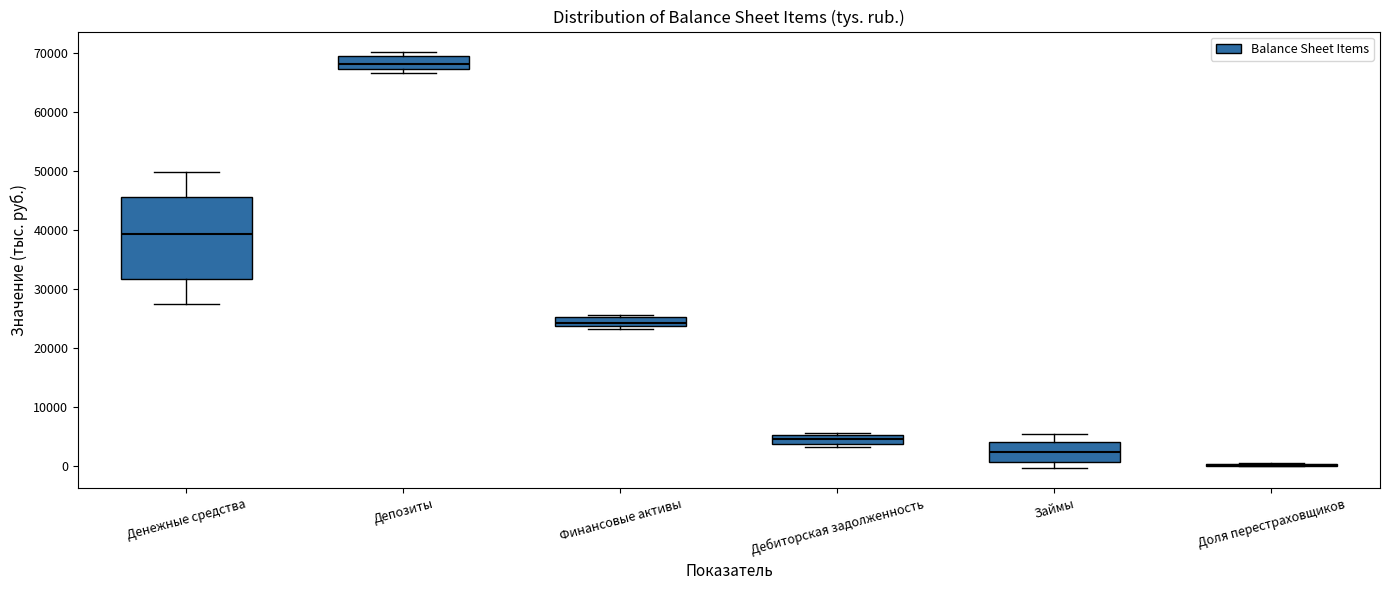

Where is the upper edge of the box for Займы on the y-axis? The values are not printed on the chart, so give them approximately, as read against the axis.

4000